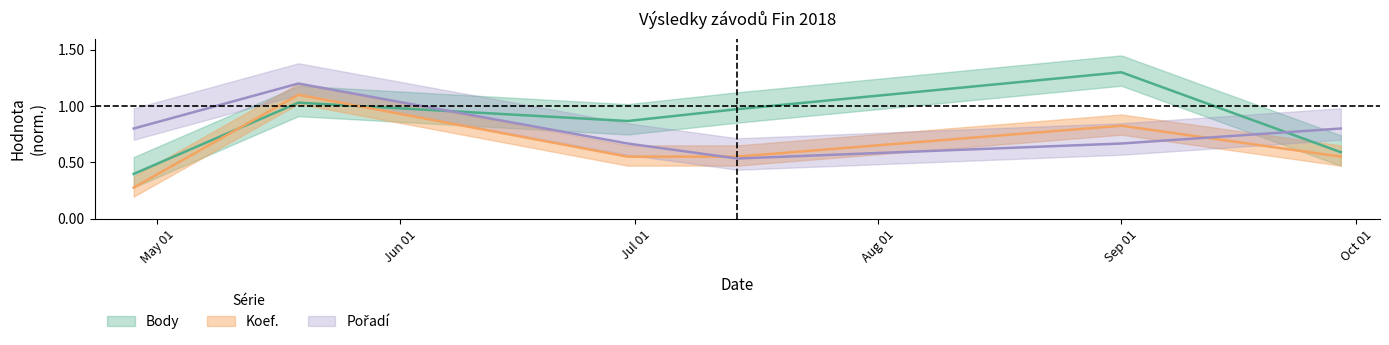

At which category does Body reach its first local peak?

2018-05-19